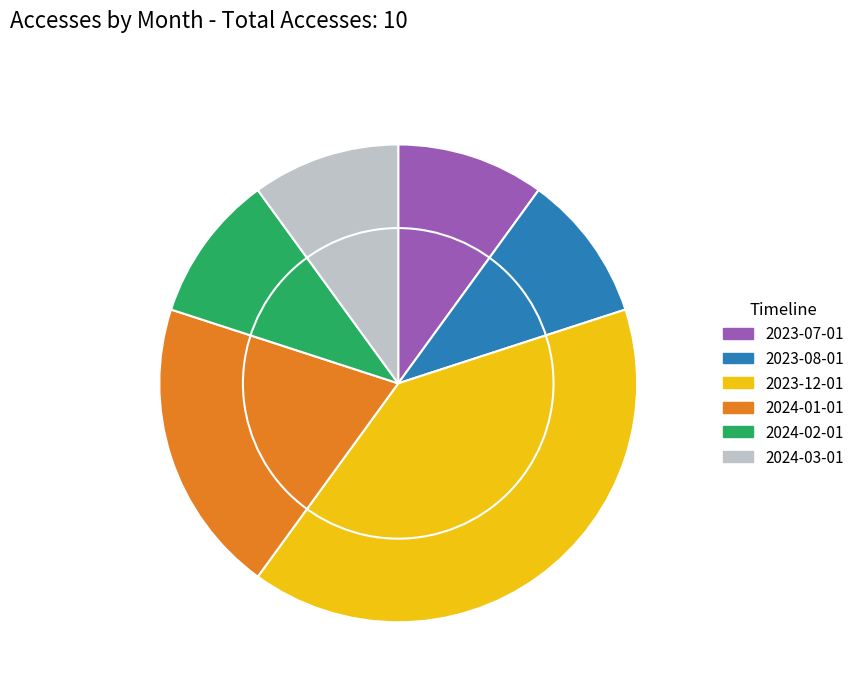

Does 2023-08-01 represent more than half of the total?

No